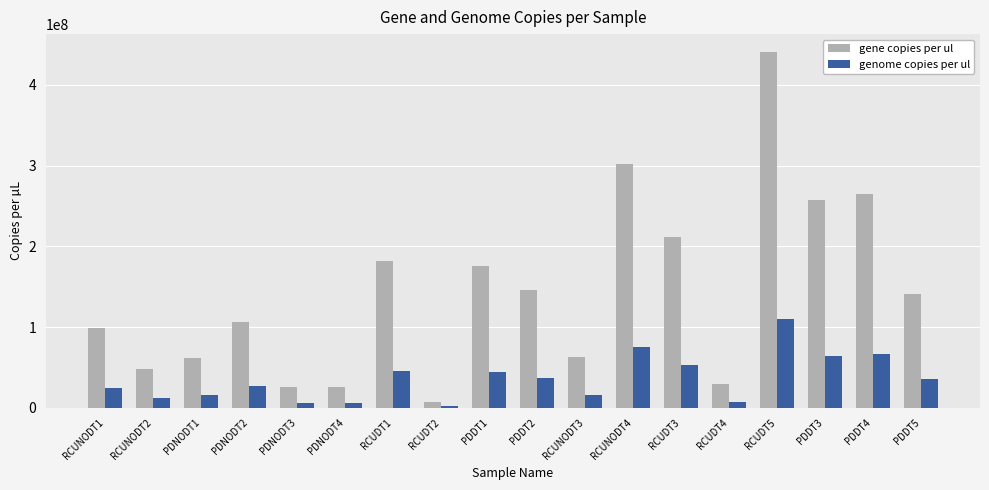

What is the difference between the maximum and second lowest values in the gene copies per ul series?

415341831